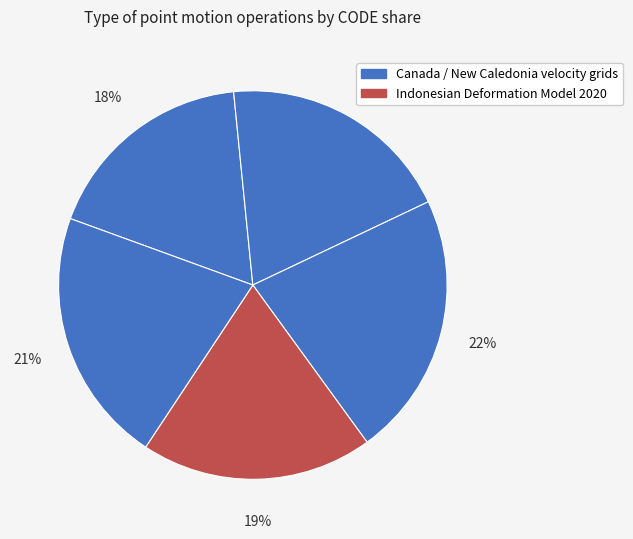

How many segments does this pie chart have?

5